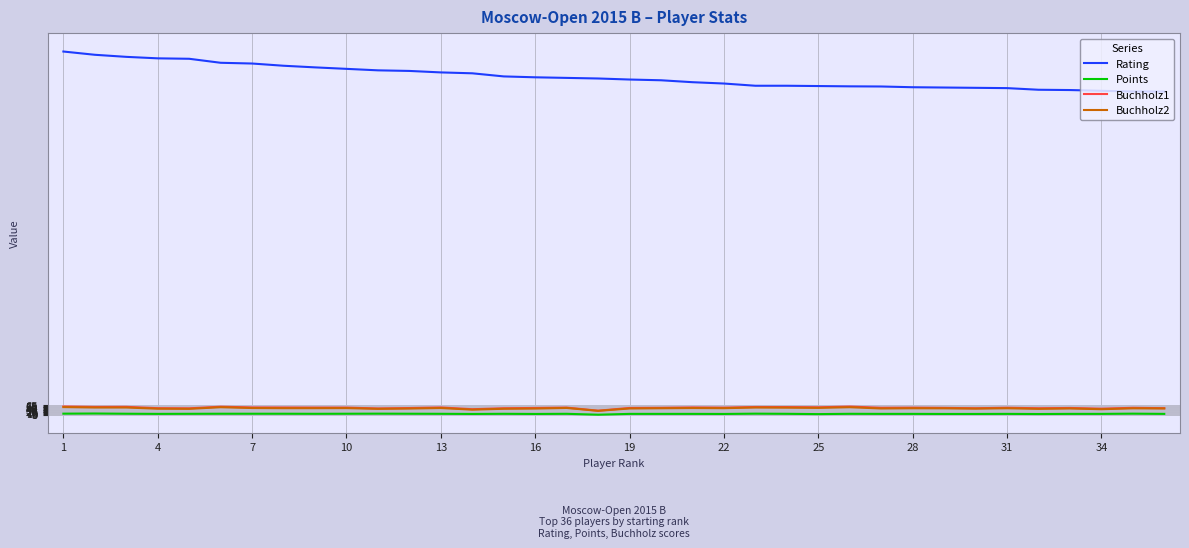

What is the maximum value for Rating?

2451.0